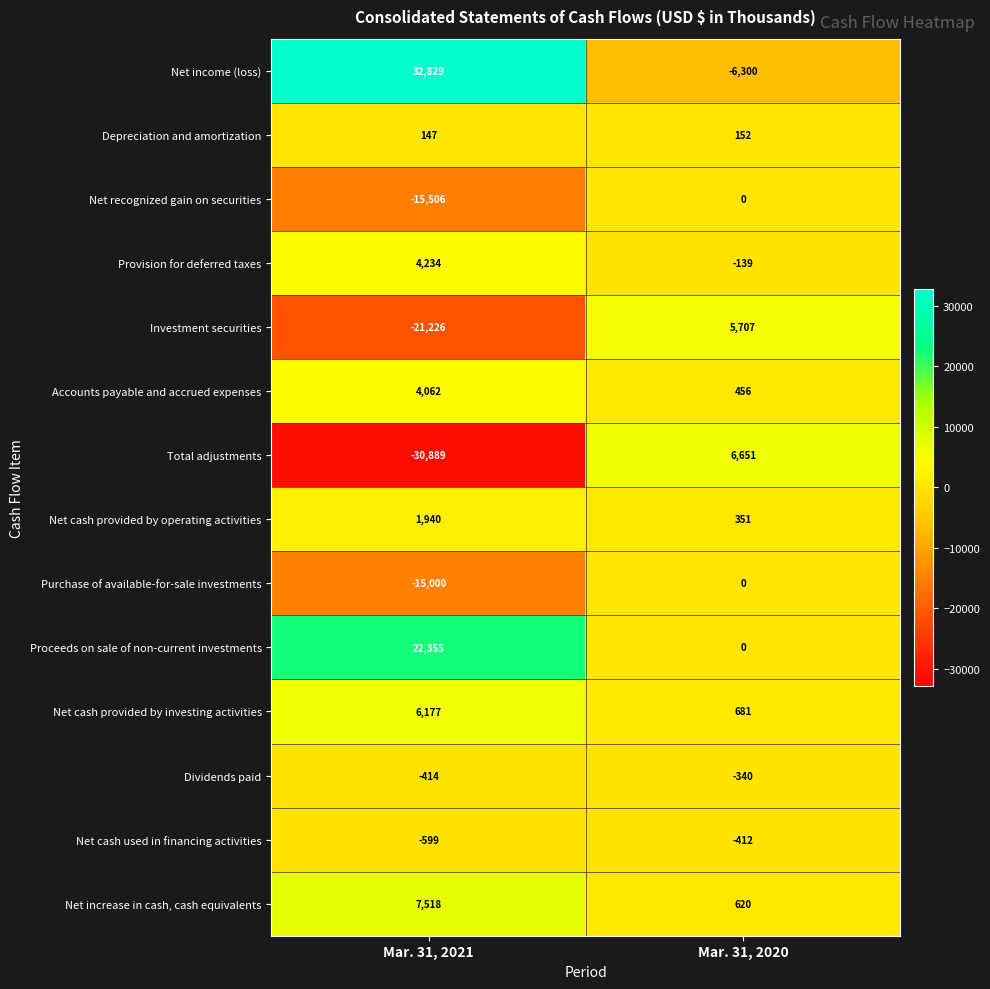

True or false: Dividends paid has a value of -340 at Mar. 31, 2020.

True